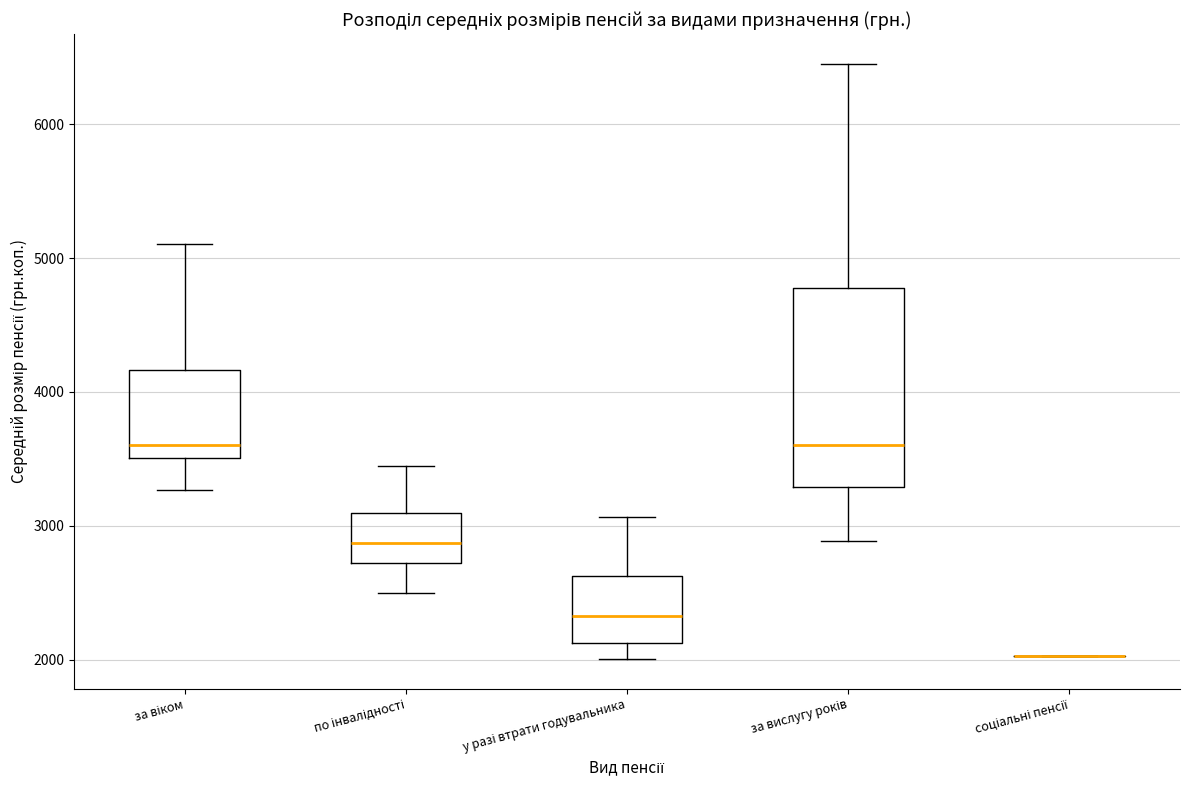

Reading left to right, transcribe this box plot: for each box, give where its median line is, the range the box spans, and where its two whiskers end, as read against the y-axis. The values are not printed on the chart, so give them approximately, as read against the axis.

за віком: median 3600, box 3500 to 4200, whiskers 3300 to 5100
по інвалідності: median 2900, box 2700 to 3100, whiskers 2500 to 3400
у разі втрати годувальника: median 2300, box 2100 to 2600, whiskers 2000 to 3100
за вислугу років: median 3600, box 3300 to 4800, whiskers 2900 to 6500
соціальні пенсії: box collapsed to a line at 2000, whiskers 2000 to 2000